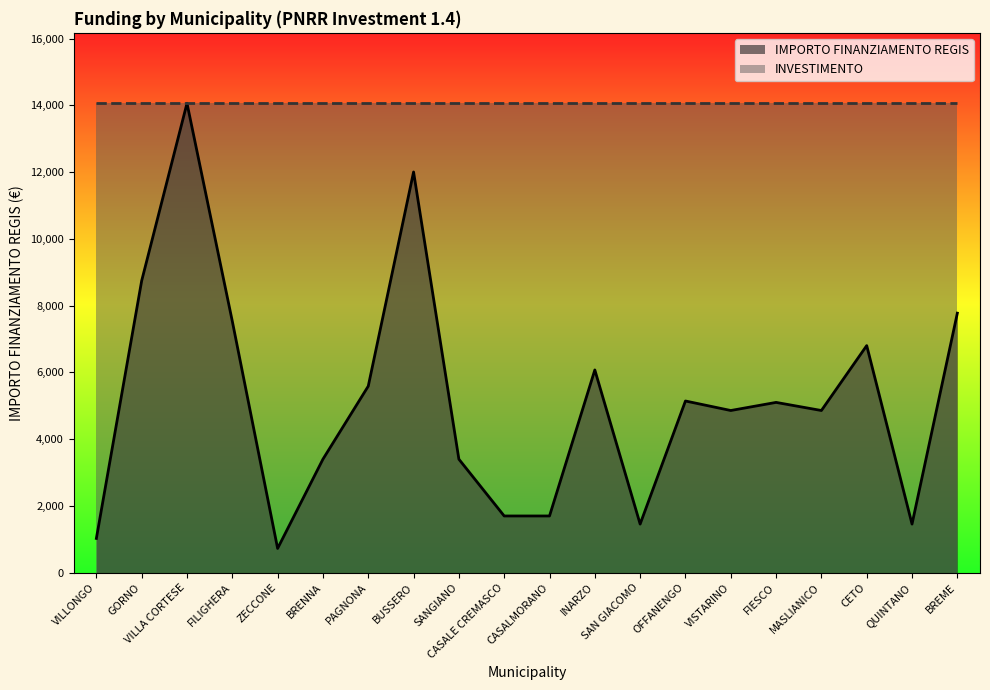

Count the number of values greater than 5103.

9